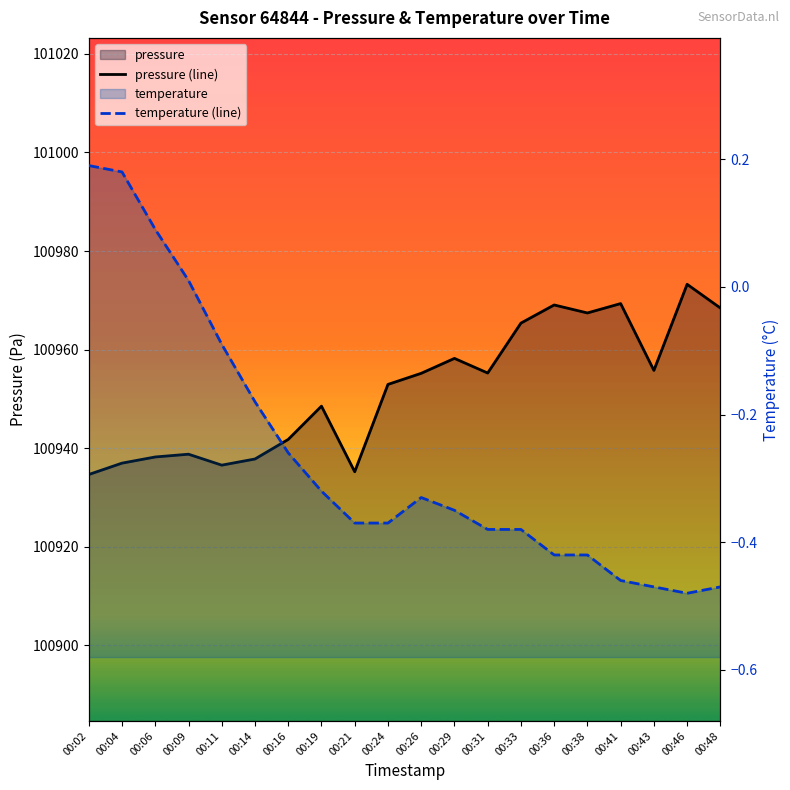

Between 00:06 and 00:21, which is larger?

00:06